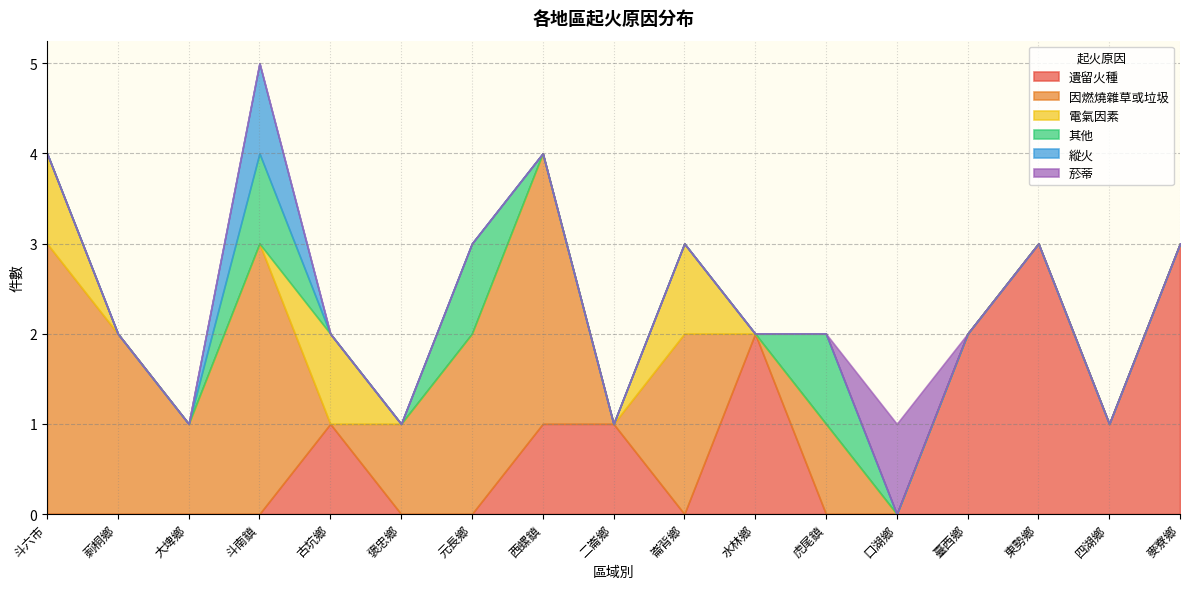

How many categories are shown in the chart?

17